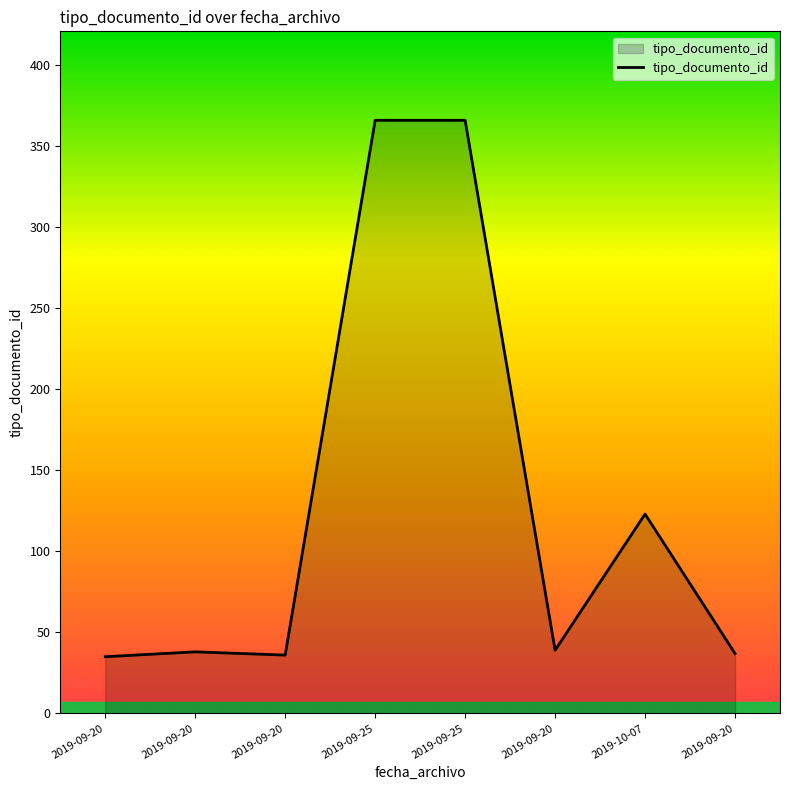

Does the chart display data point markers on the line(s)?

No